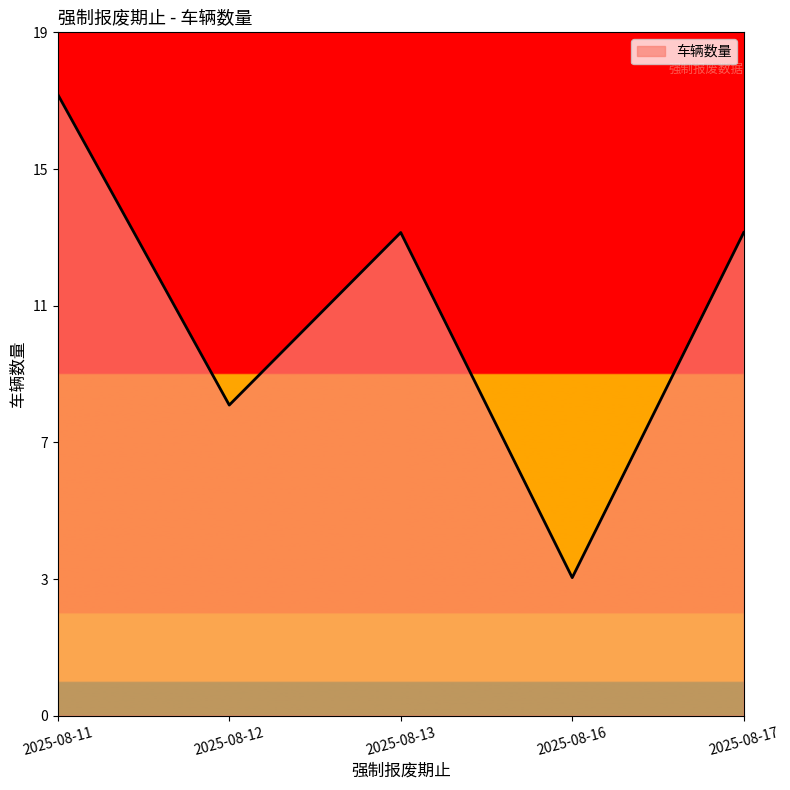

The value at 2025-08-12 is 8. True or false?

True